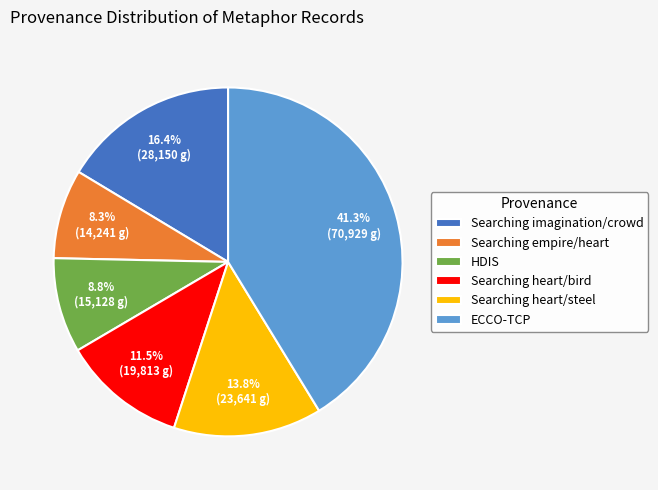

How many segments does this pie chart have?

6